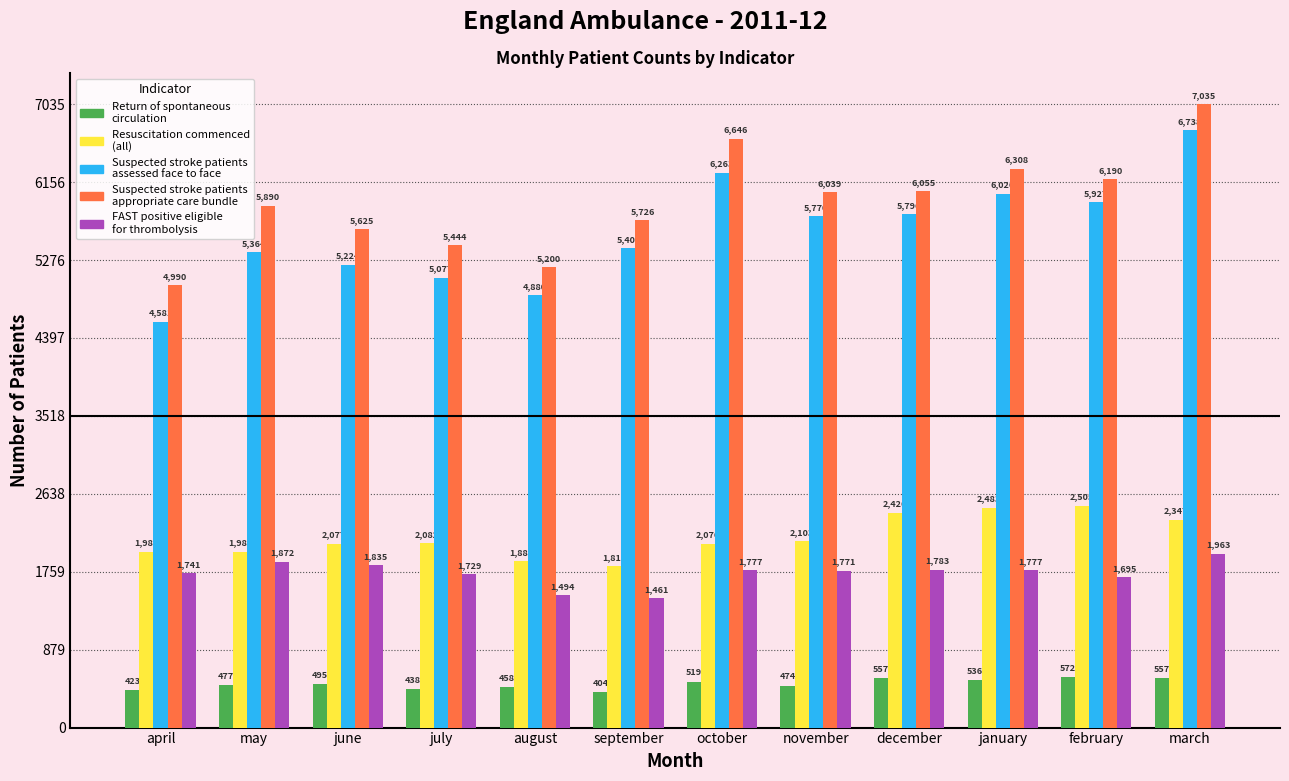

What is the total value across all series at august?

13912